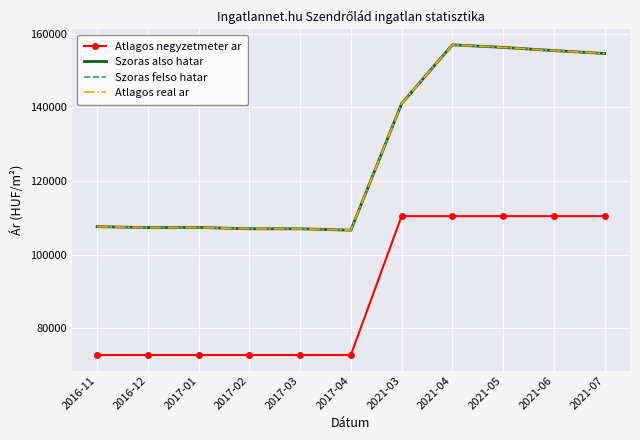

Which category has the lowest value in the Atlagos negyzetmeter ar series?

2016-11